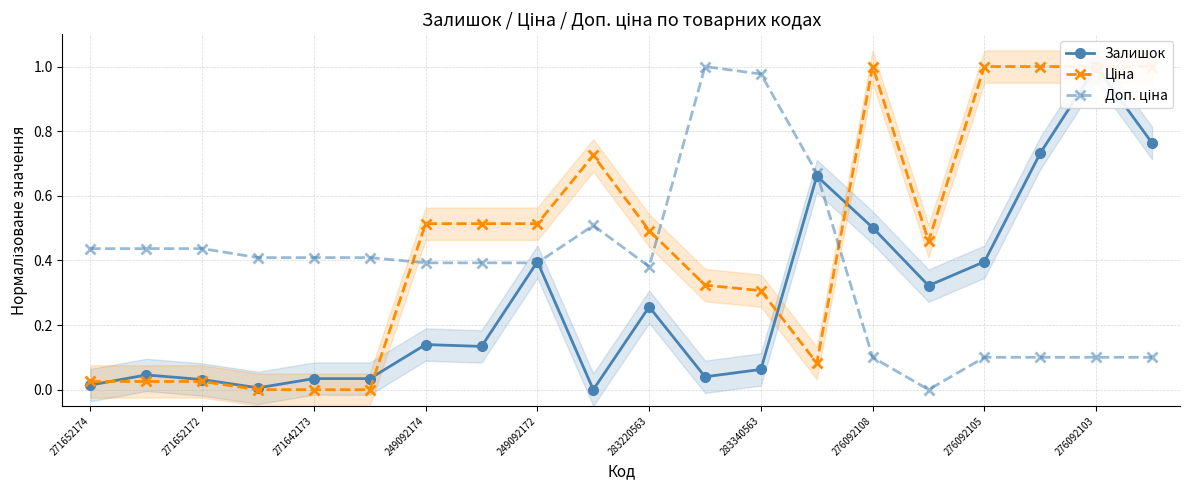

What is the total value across all series at 271652172?

0.5